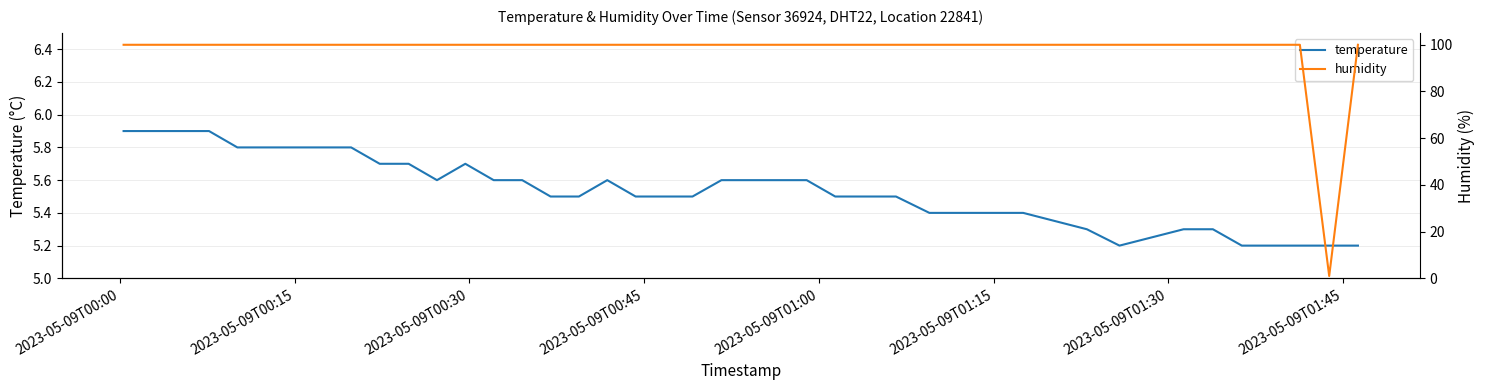

What is the difference between the maximum and minimum values in the humidity series?

98.9